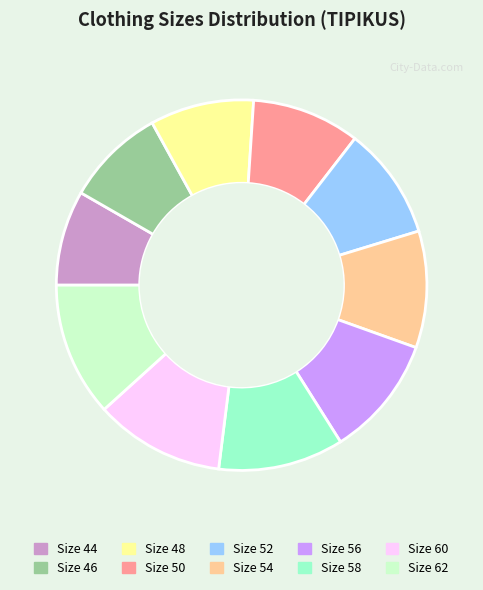

How many segments does this pie chart have?

10